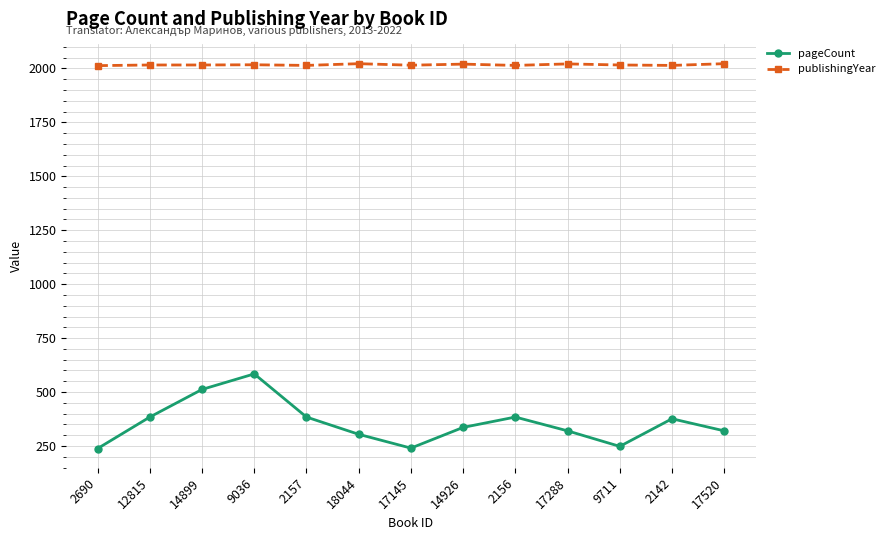

Which series has the widest spread of values?

pageCount